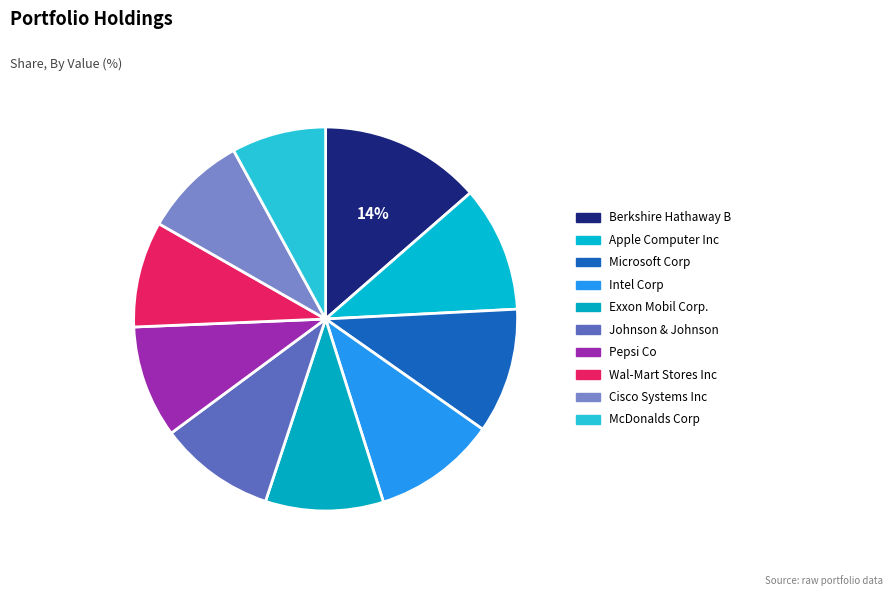

Count the number of slices in the pie.

10